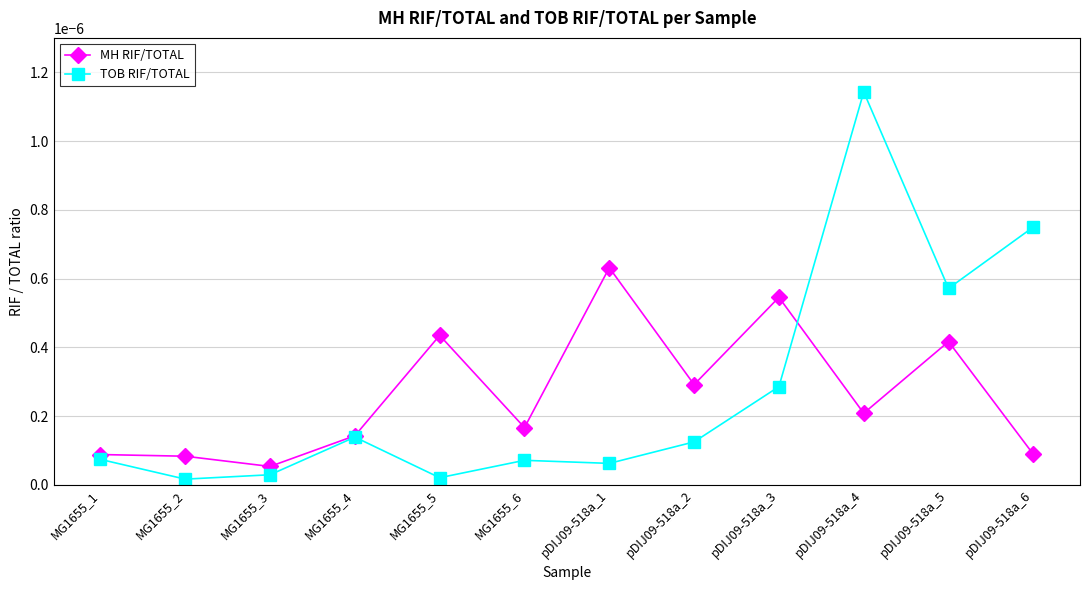

At which category is the sum across all series the highest?

pDIJ09-518a_4